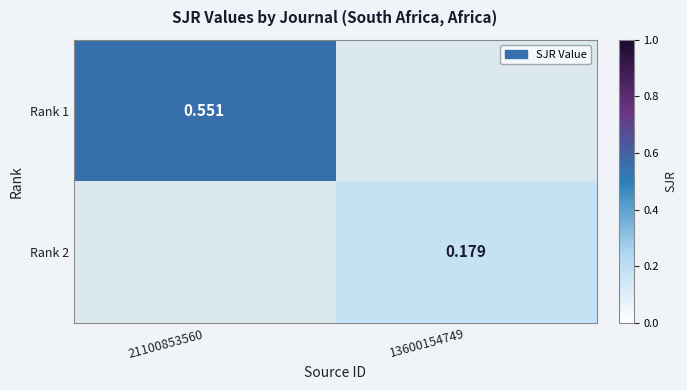

Is the value of Rank 2 at 13600154749 greater than the value of Rank 1 at 21100853560?

No